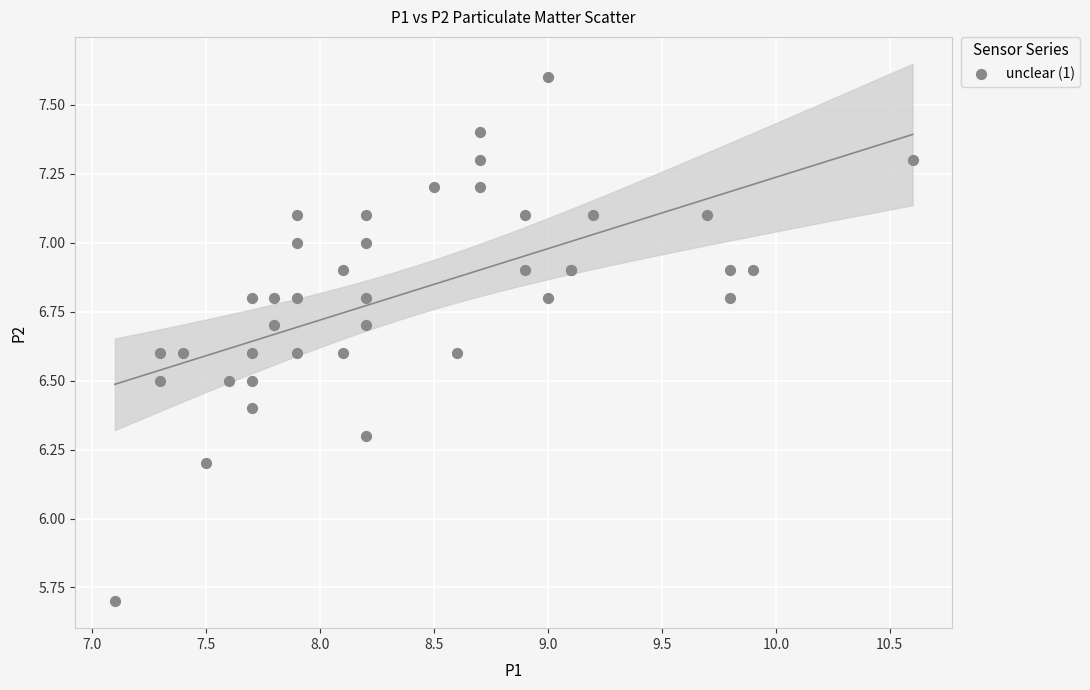

What Y value in the scatter plot is closest to 6?

6.2